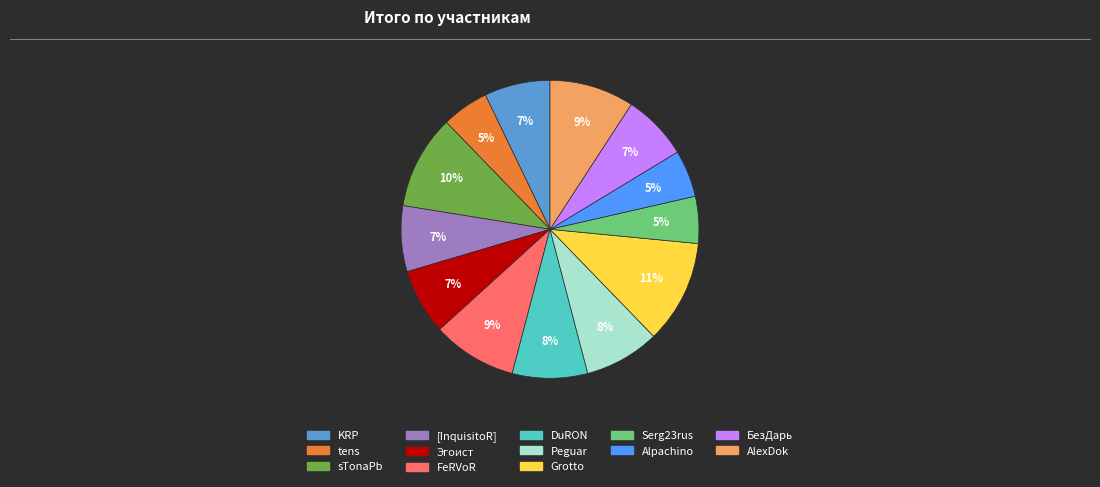

What is the ratio of the value at Grotto to the value at AlexDok?

1.2